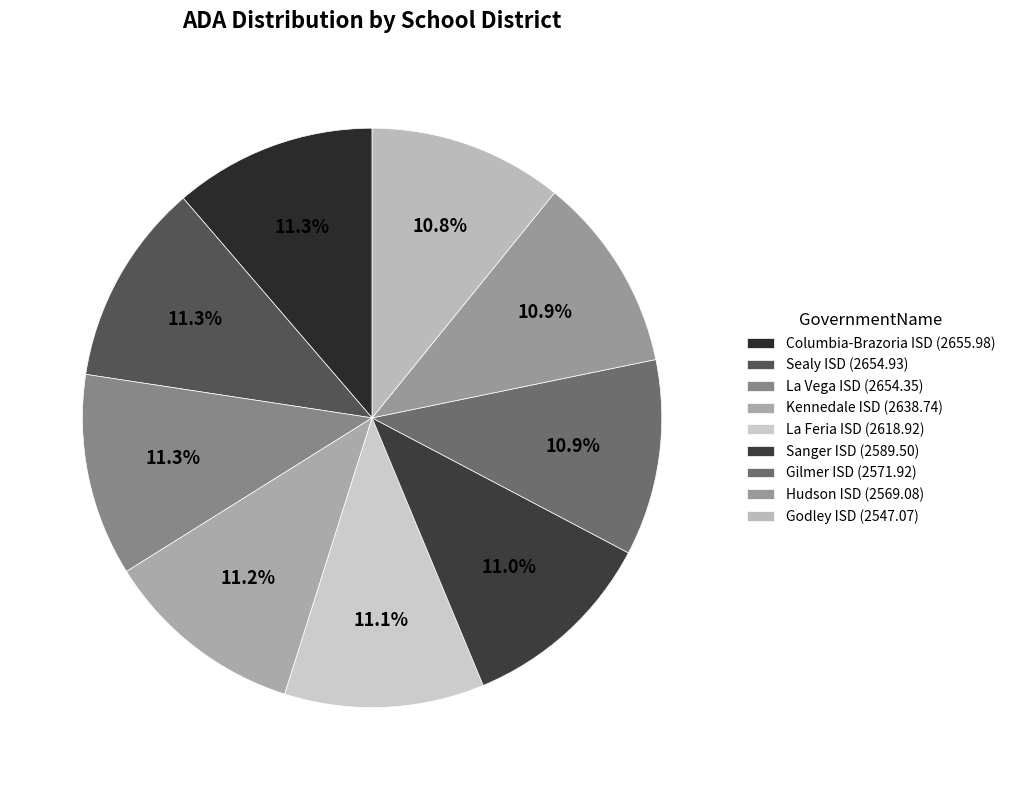

The Sanger ISD slice represents 20% of the pie. True or false?

False